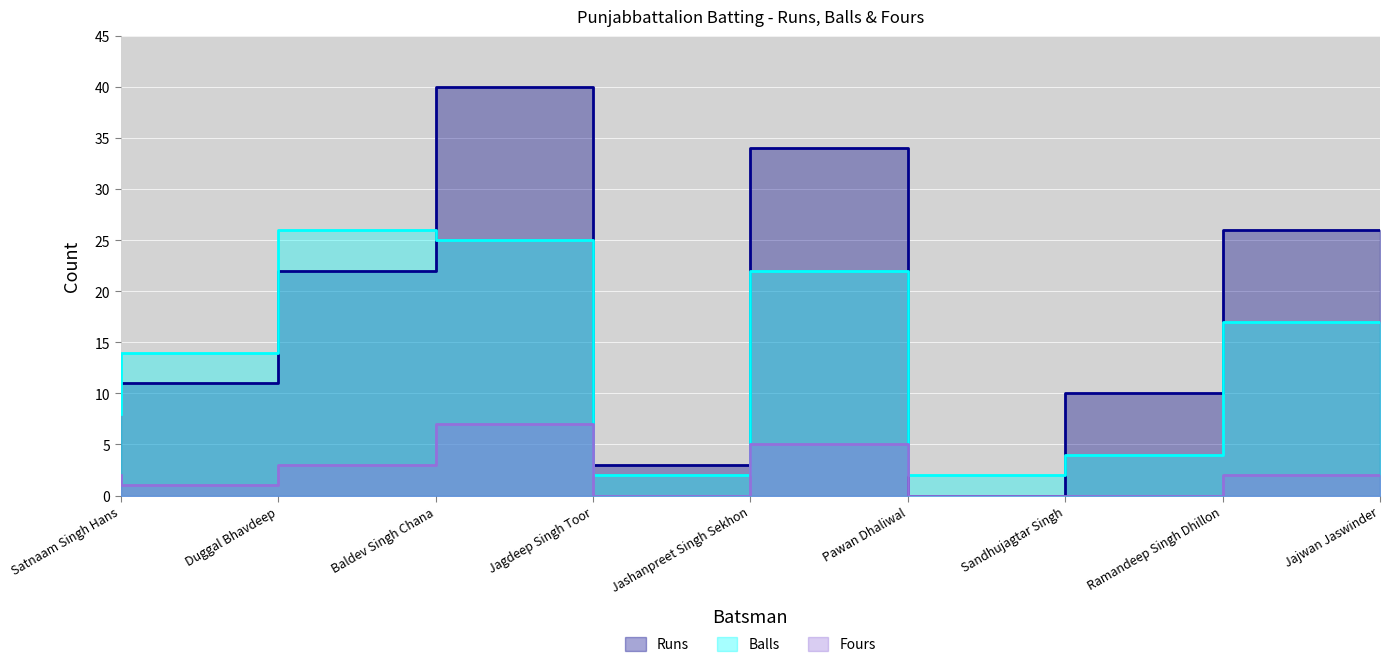

The value of Runs at Satnaam Singh Hans is 11. True or false?

True